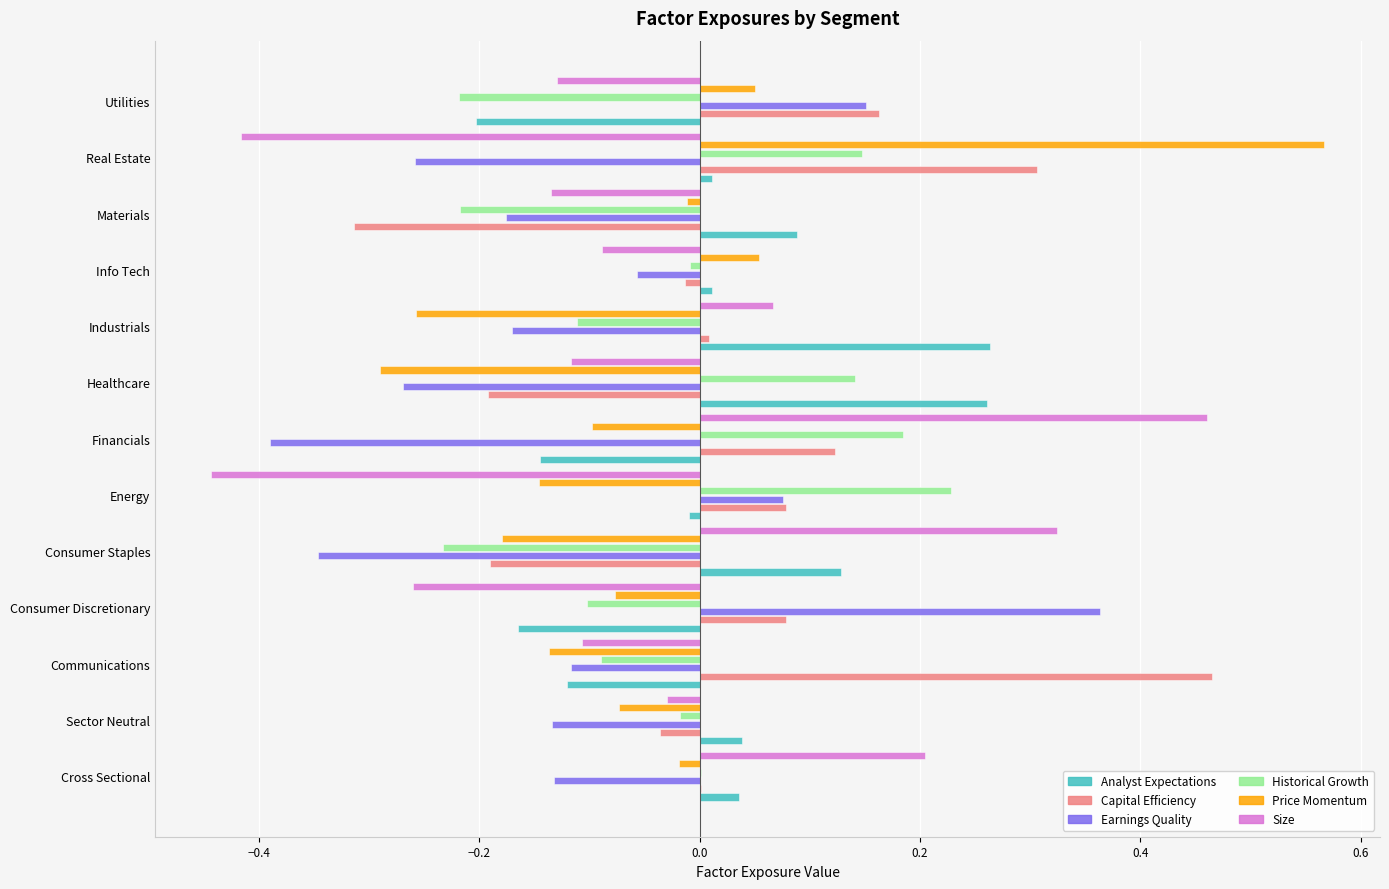

How many series are shown in this chart?

6